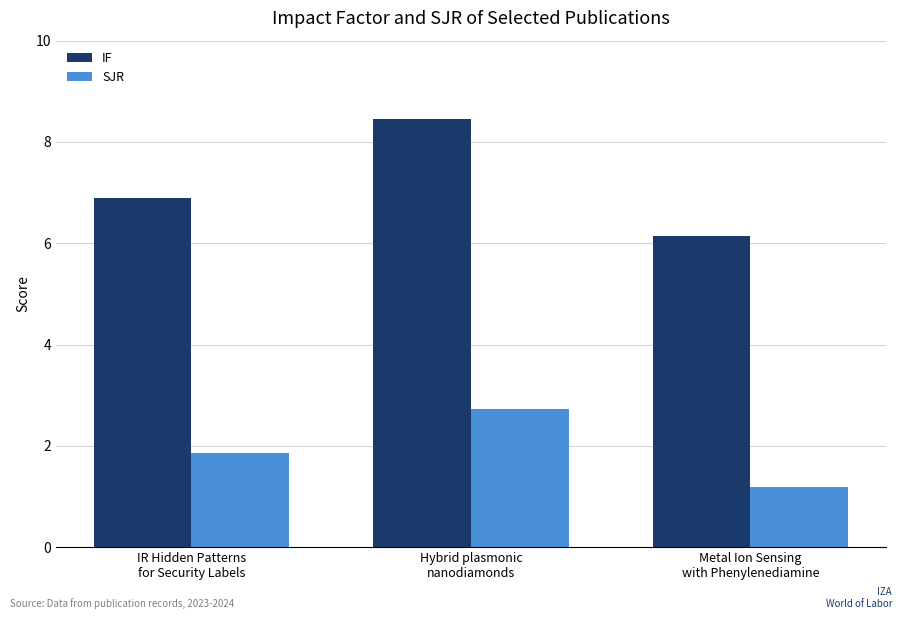

Which series has the largest range (max minus min)?

IF